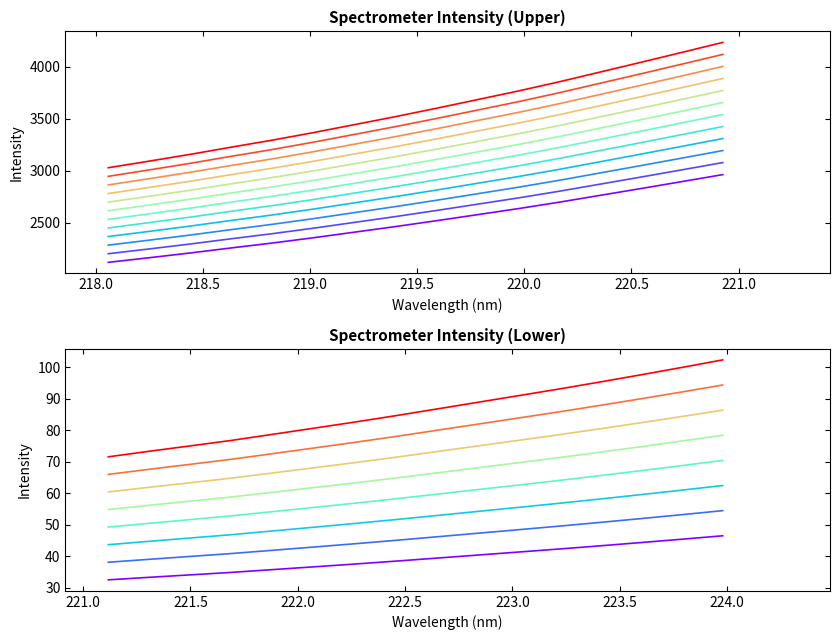

What is the ratio of the value at 17 to the value at 1?

1.4